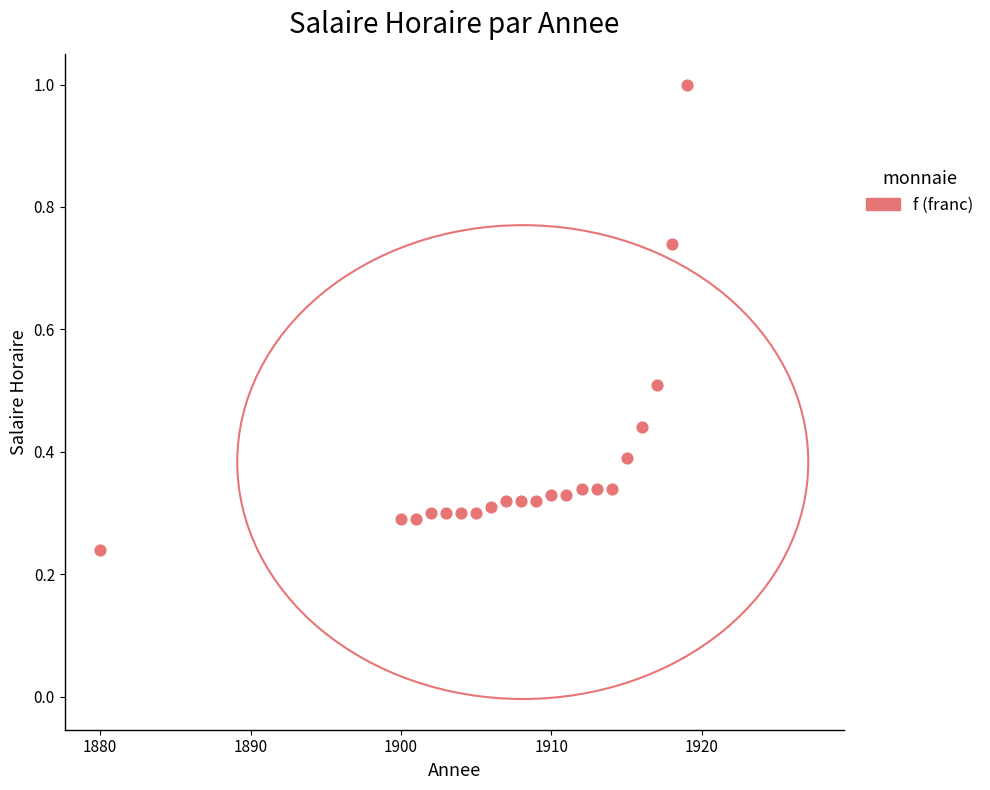

What is the range of X values (max minus min)?

39.0